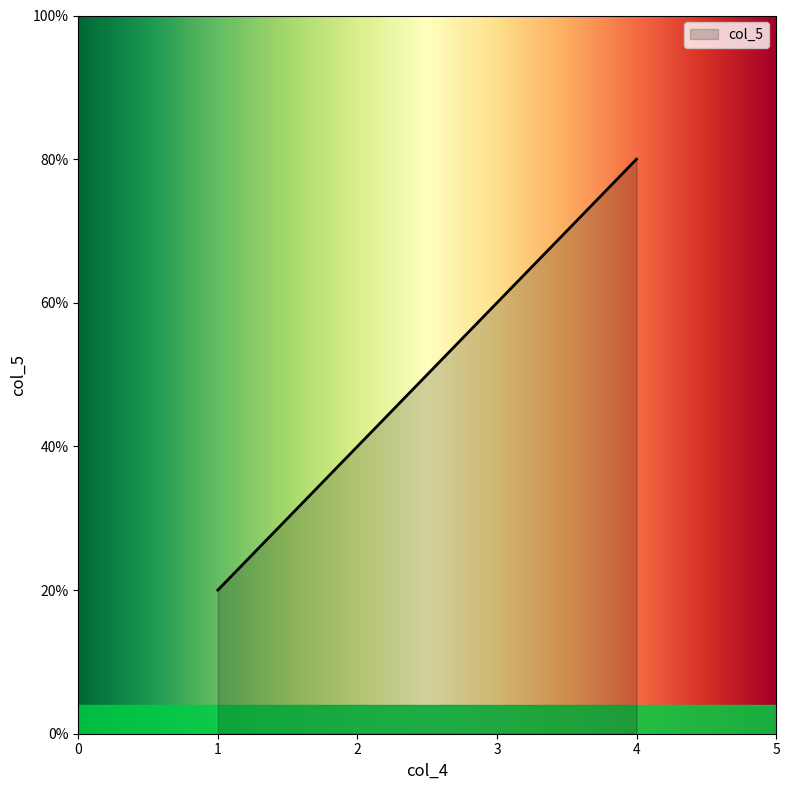

Rank the categories by value from lowest to highest.

1, 2, 3, 4